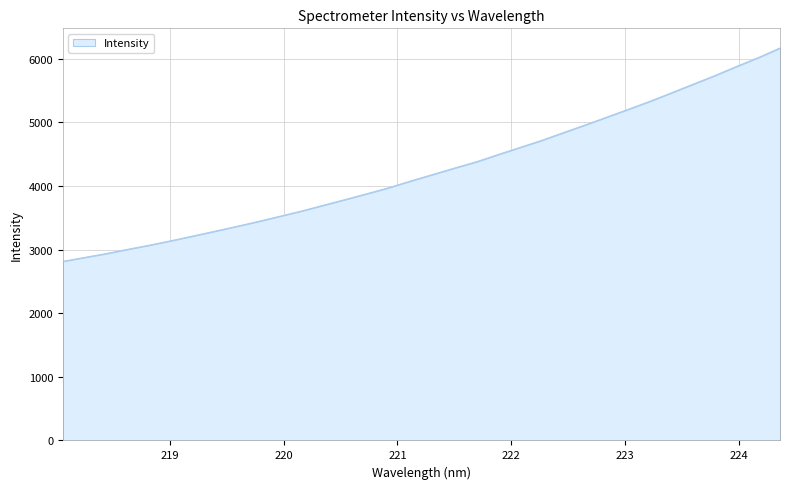

What is the difference between the maximum and minimum values?

3353.6